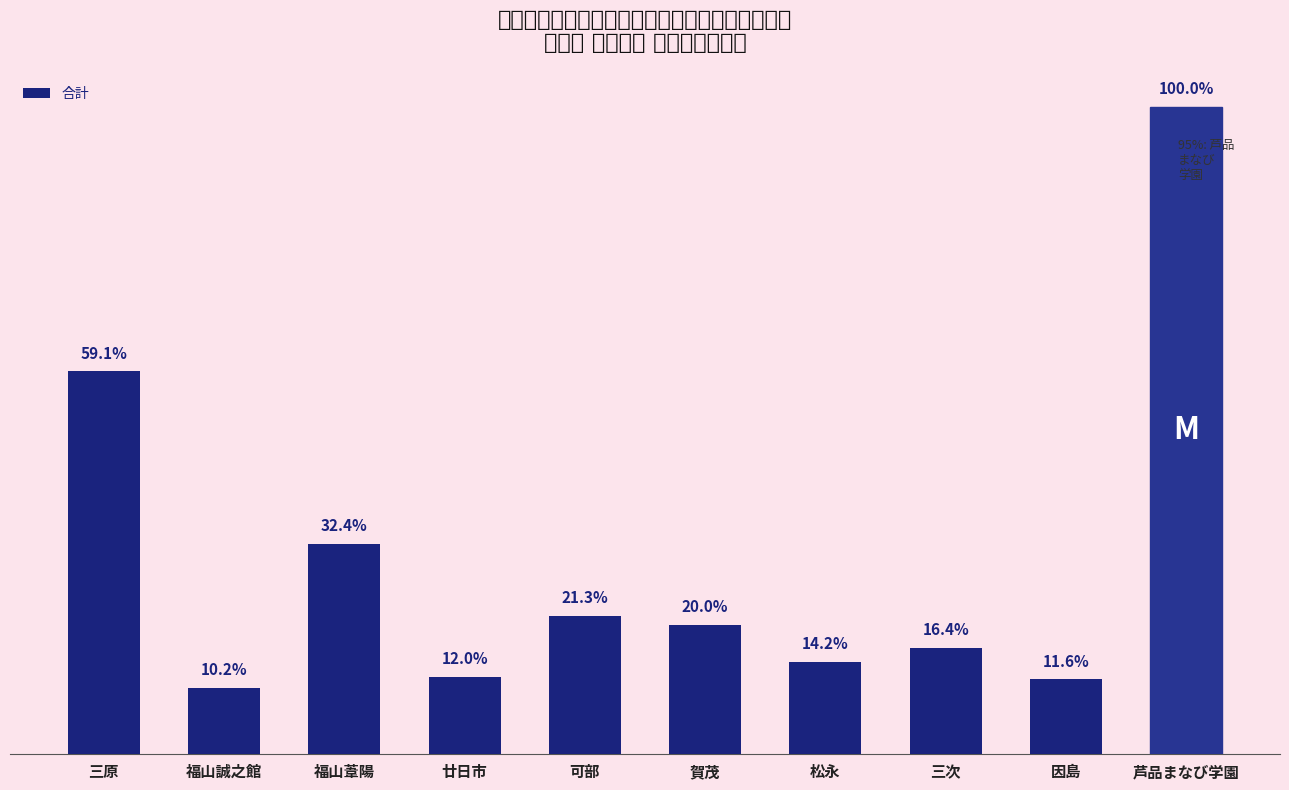

Is it true that the value at 芦品まなび学園 is 83?

False